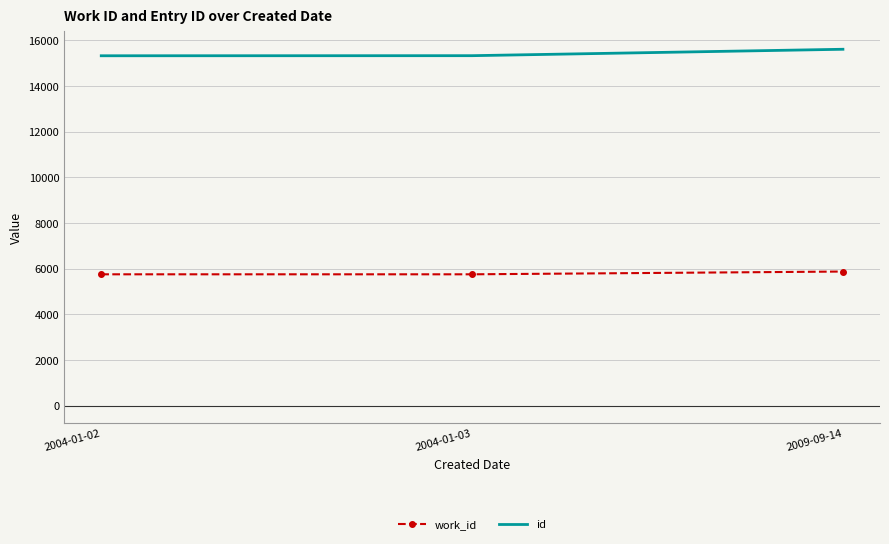

What is the lowest value of the id series?

15326